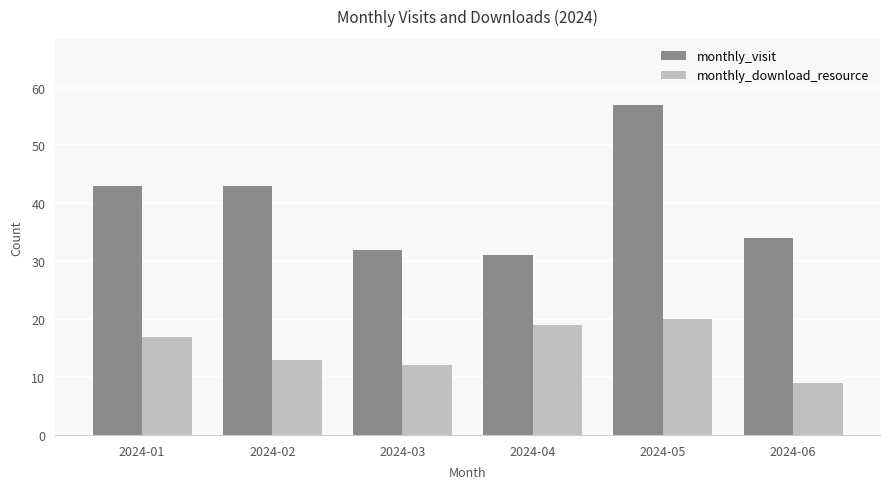

How many bars are there in each group?

2